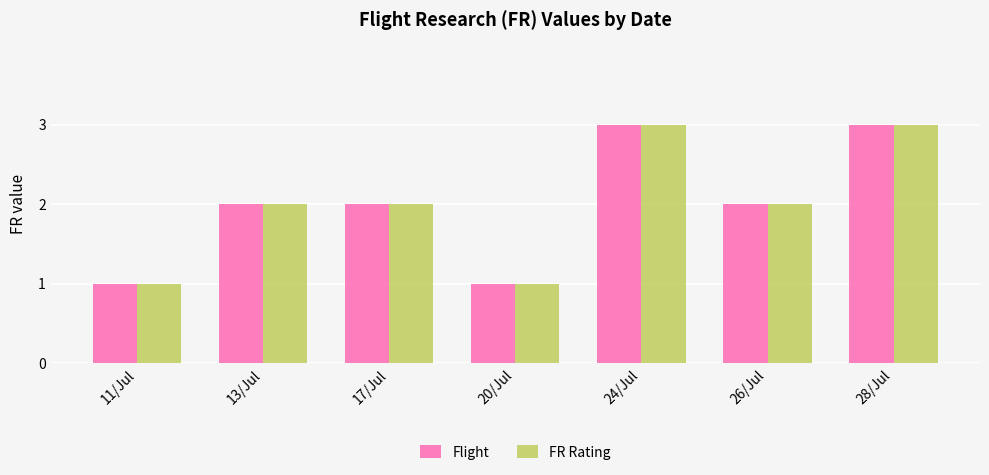

What is the sum of the FR Rating values at 28/Jul and 24/Jul?

6